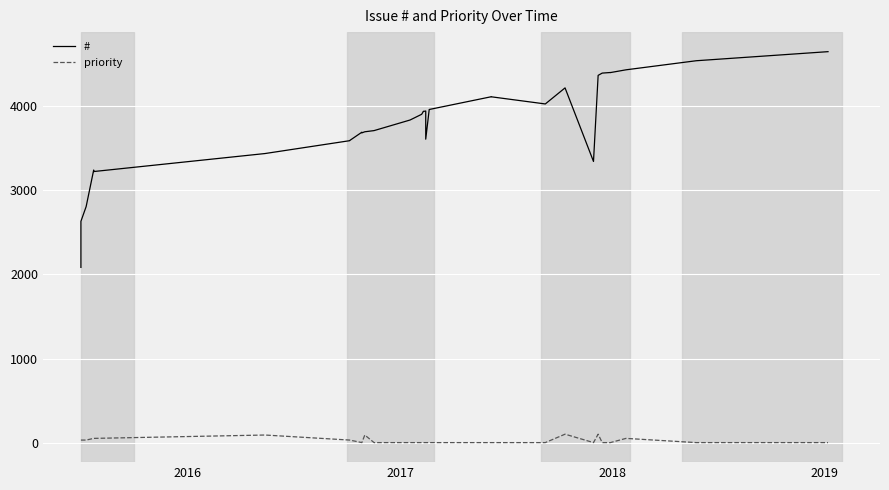

How many values in the priority series exceed 0?

12